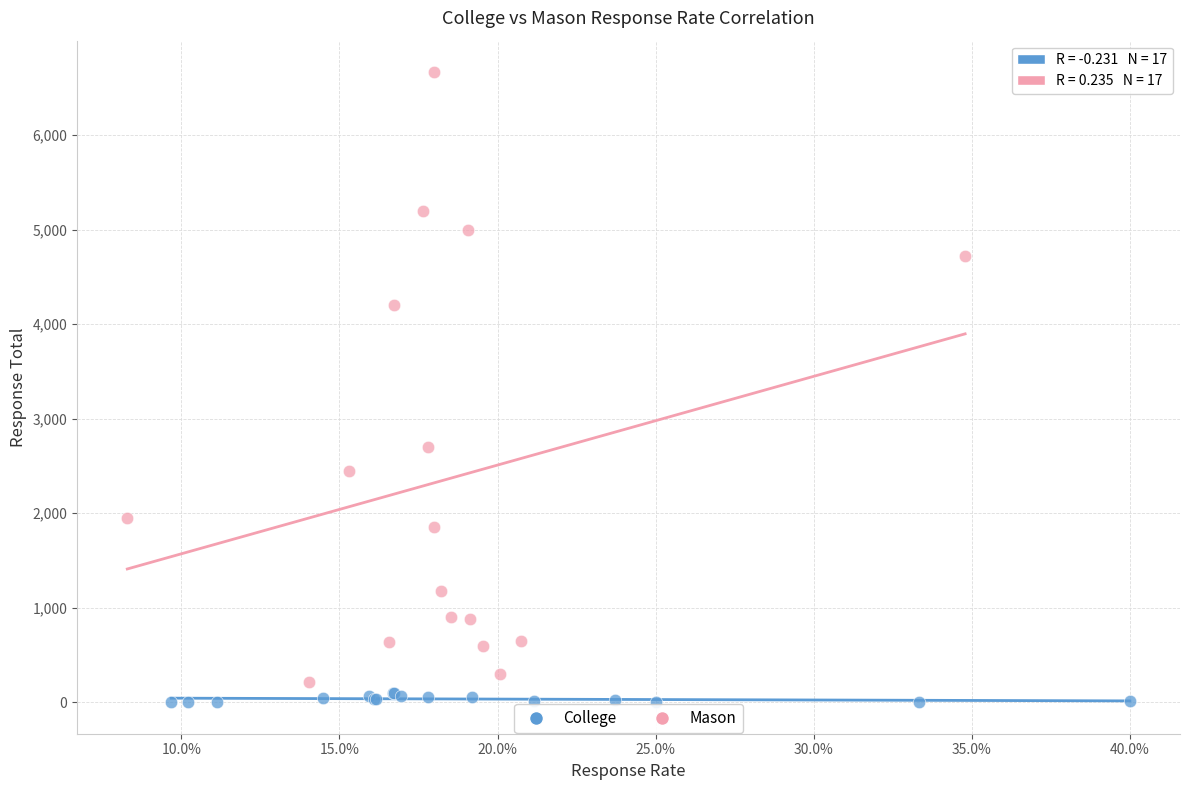

Which series has the largest Y range (max minus min)?

Mason